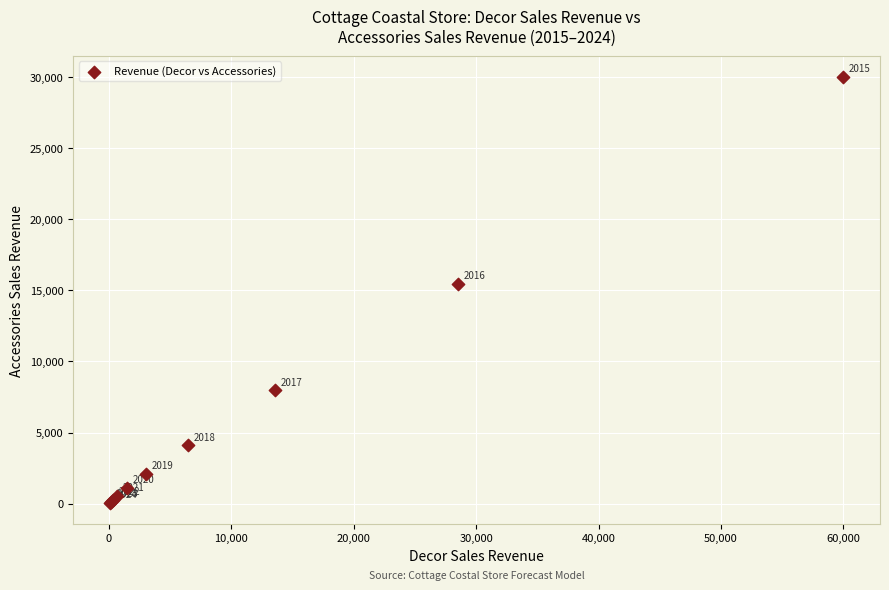

What Y value in the scatter plot is closest to 15038?

15450.0